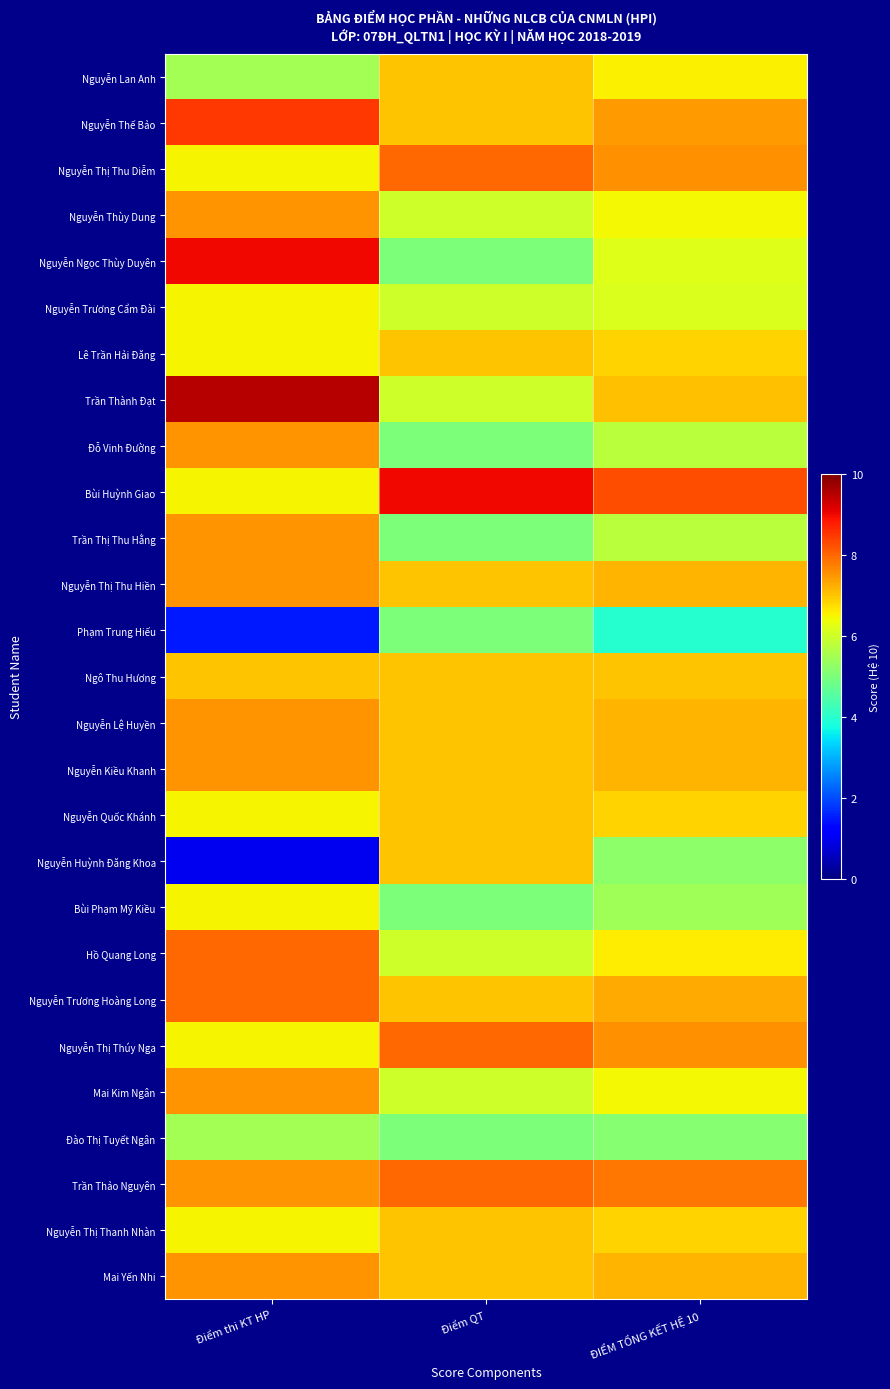

Rank the series at Điểm QT from highest to lowest value.

Bùi Huỳnh Giao, Nguyễn Thị Thu Diễm, Nguyễn Thị Thúy Nga, Trần Thảo Nguyên, Nguyễn Lan Anh, Nguyễn Thế Bảo, Lê Trần Hải Đăng, Nguyễn Thị Thu Hiền, Ngô Thu Hương, Nguyễn Lệ Huyền, Nguyễn Kiều Khanh, Nguyễn Quốc Khánh, Nguyễn Huỳnh Đăng Khoa, Nguyễn Trương Hoàng Long, Nguyễn Thị Thanh Nhàn, Mai Yến Nhi, Nguyễn Thùy Dung, Nguyễn Trương Cẩm Đài, Trần Thành Đạt, Hồ Quang Long, Mai Kim Ngân, Nguyễn Ngọc Thùy Duyên, Đỗ Vinh Đường, Trần Thị Thu Hằng, Phạm Trung Hiếu, Bùi Phạm Mỹ Kiều, Đào Thị Tuyết Ngân